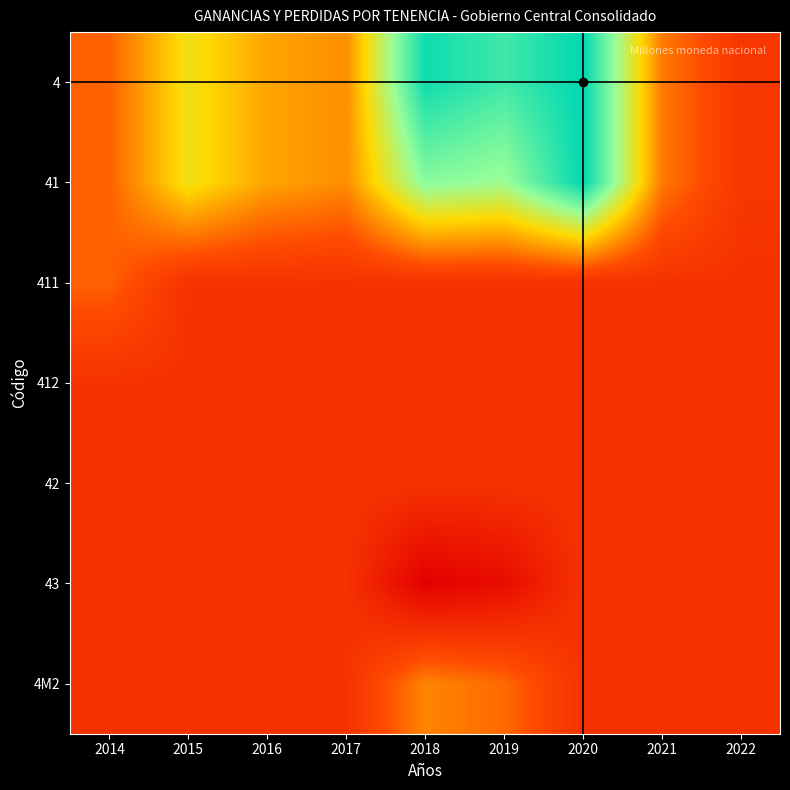

Which series has the widest spread of values?

4